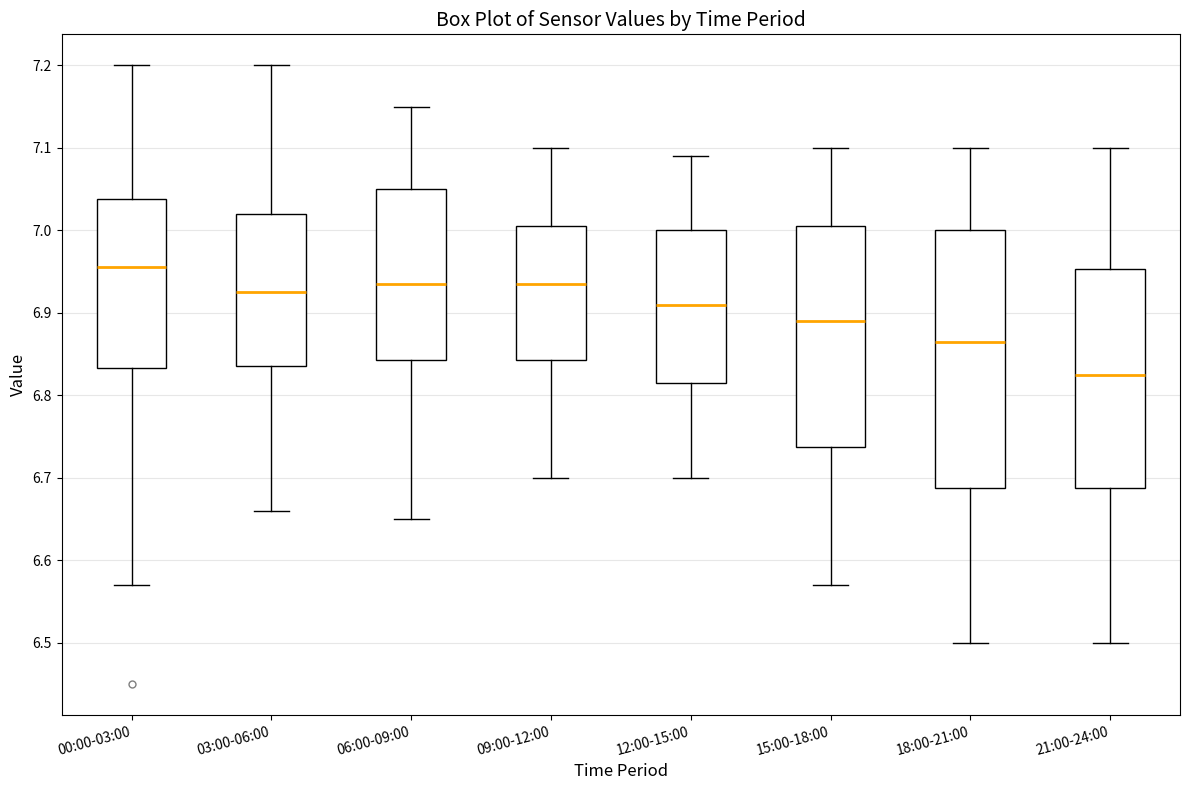

Where does the median line of the box for 21:00-24:00 sit on the y-axis? The values are not printed on the chart, so give them approximately, as read against the axis.

6.83